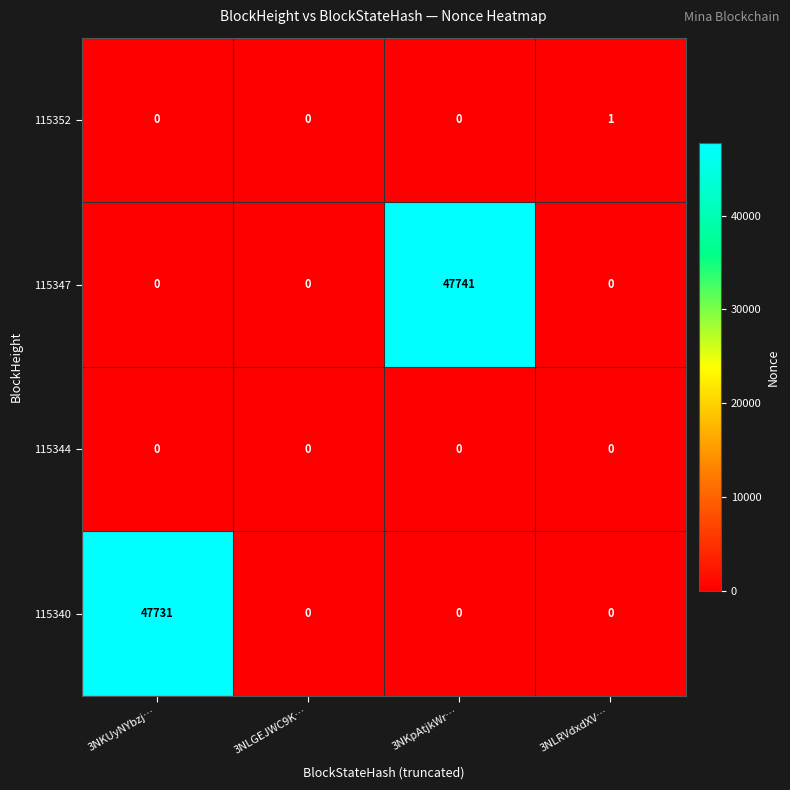

Which category has the highest value across all series?

3NKpAtjkWr…